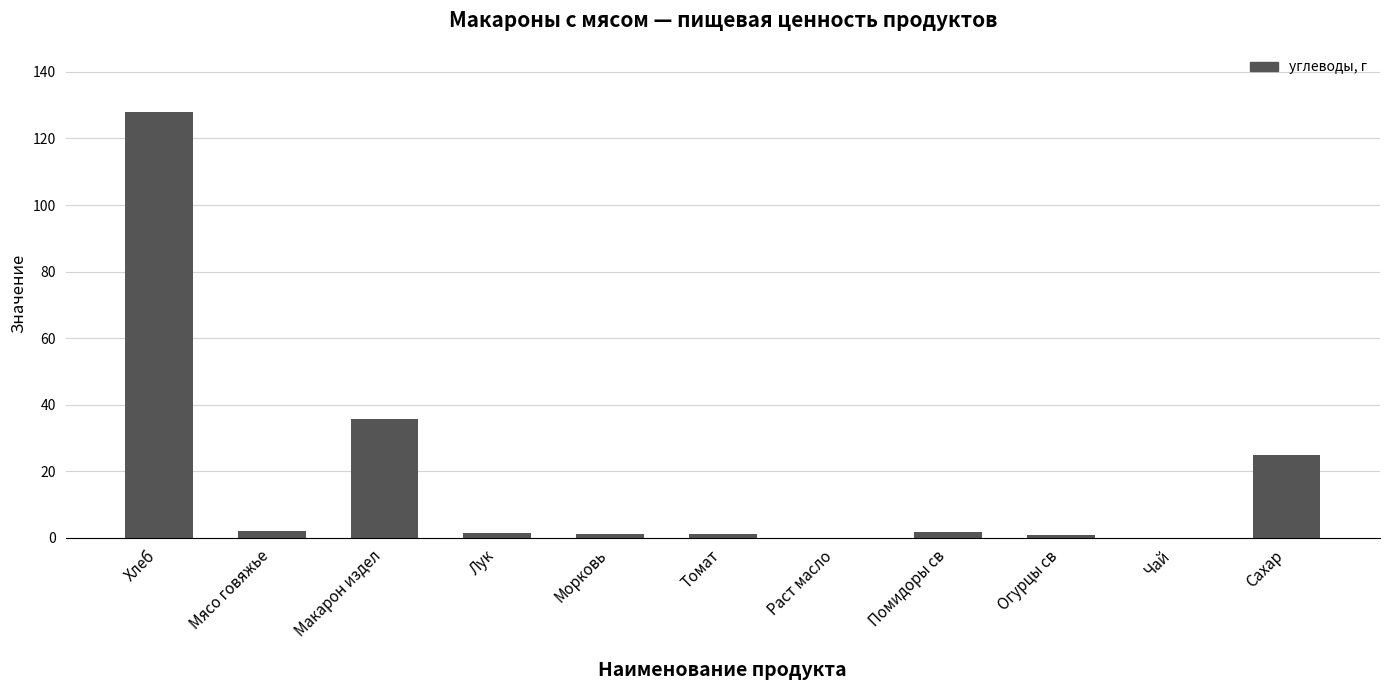

At which label does the data first exceed 1?

Хлеб